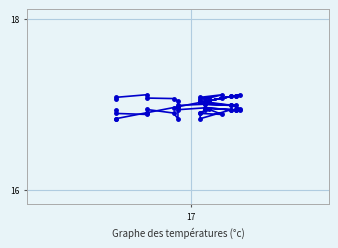

True or false: temperature has a value of 9.9 at 16.

False